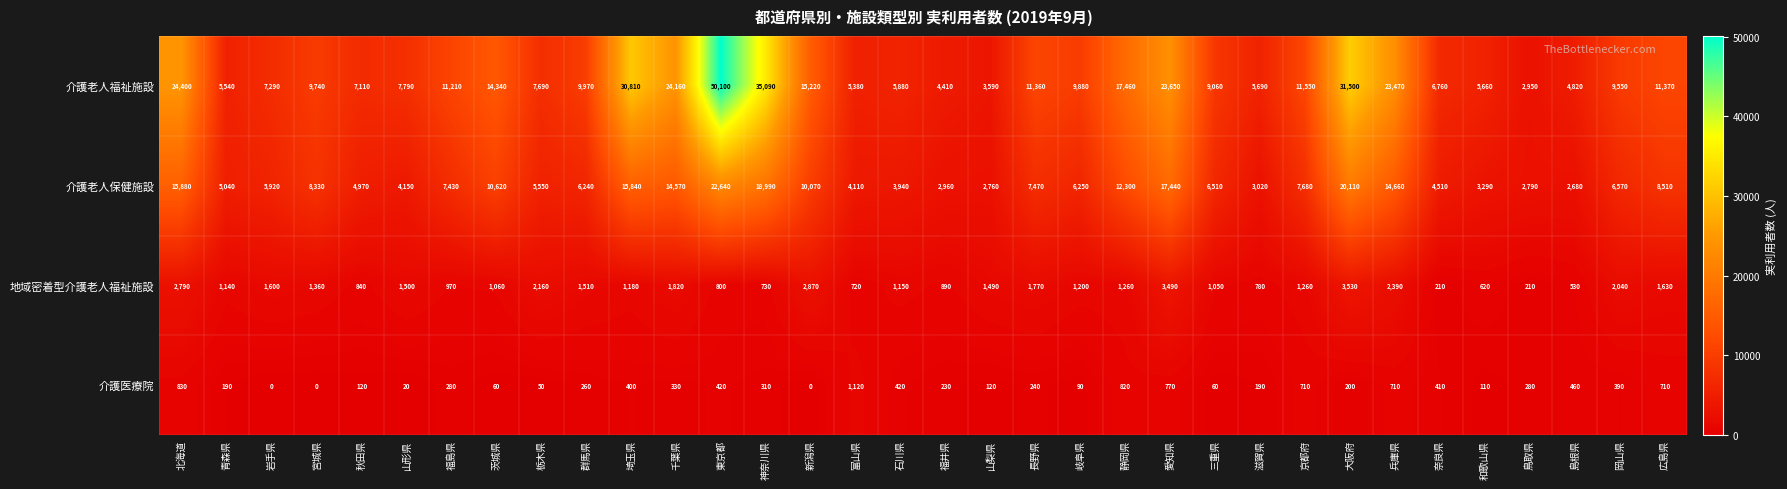

What is the sum of all 介護老人福祉施設 values?

464450